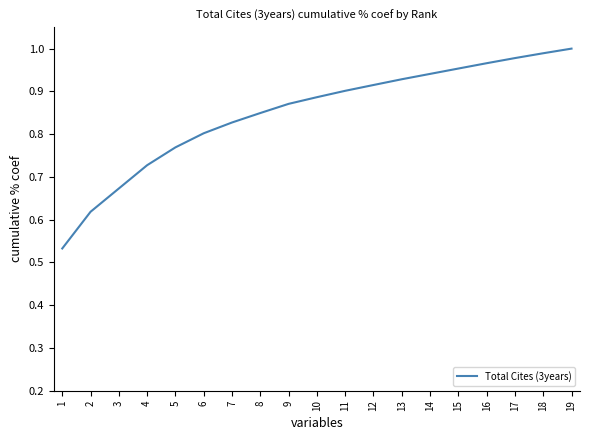

What is the change in value from 1 to 16?

+0.4